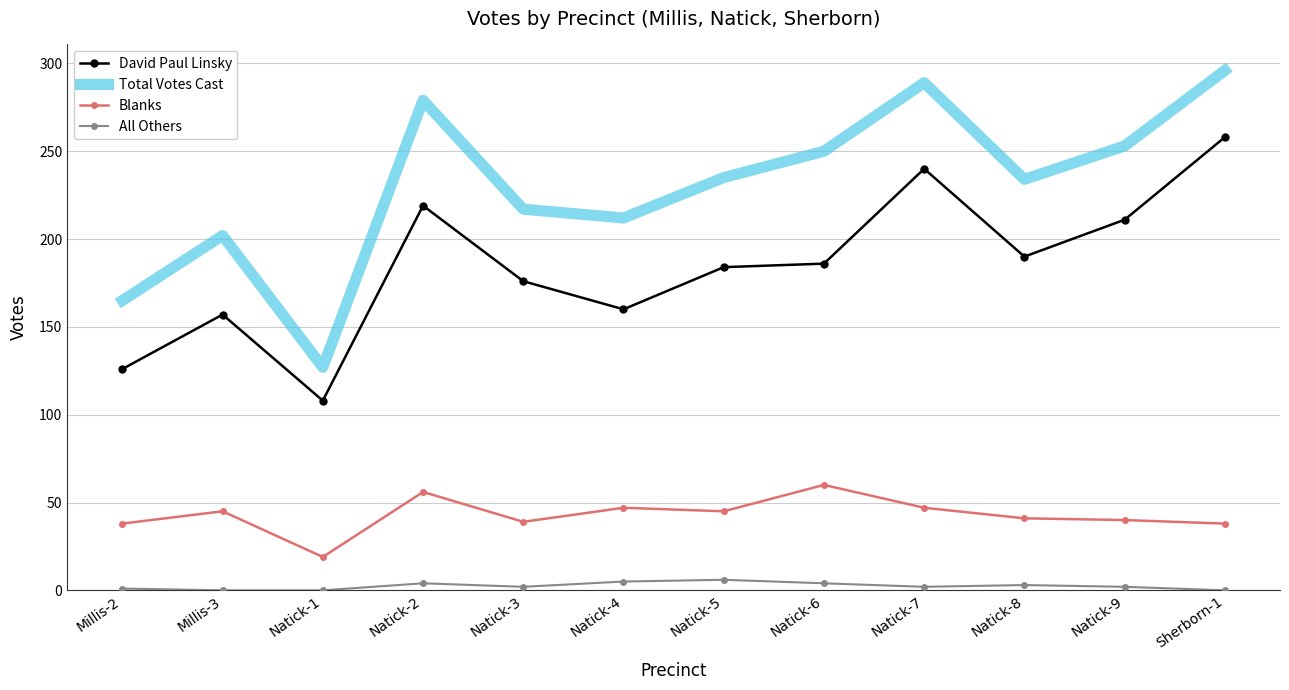

Where is the first local minimum for Blanks?

Natick-1